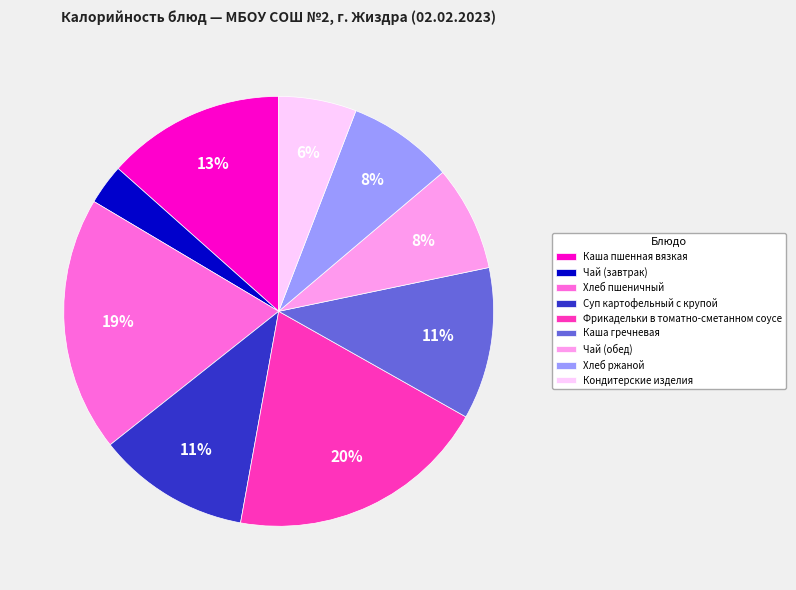

Does Фрикадельки в томатно-сметанном соусе account for over 50% of the chart?

No